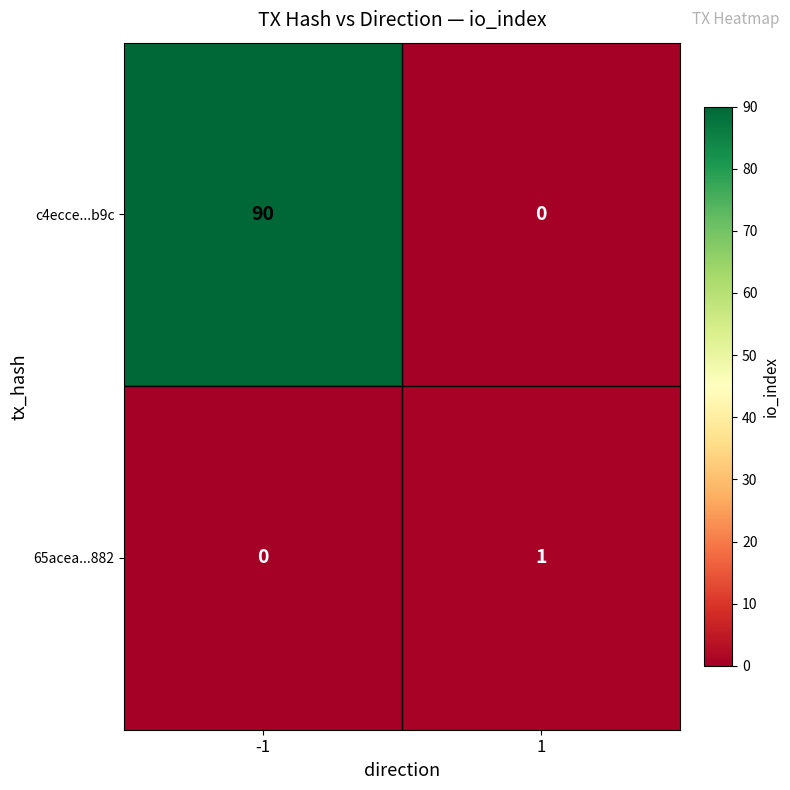

Reading left to right, extract all data points from this chart.

c4ecce...b9c: -1=90	1=0
65acea...882: -1=0	1=1